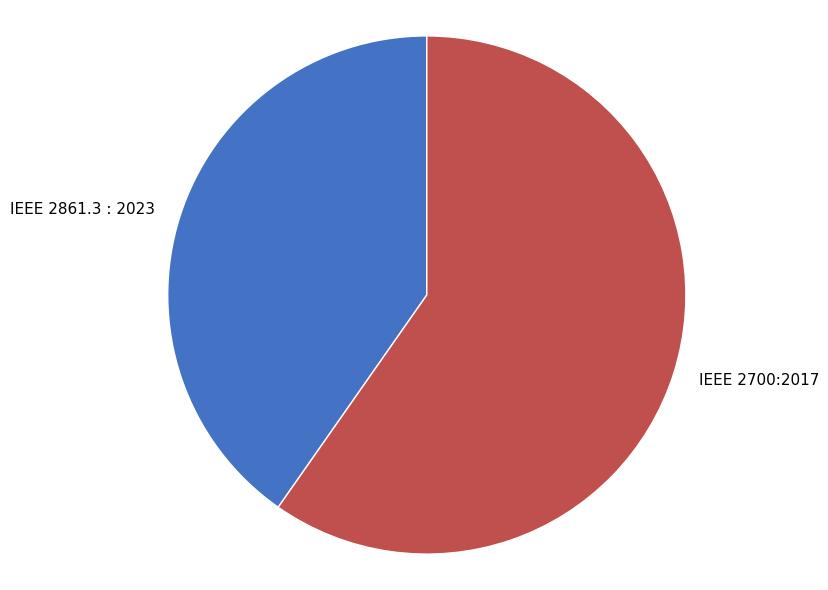

Combined, do IEEE 2700:2017 and IEEE 2861.3 : 2023 account for over 50%?

Yes